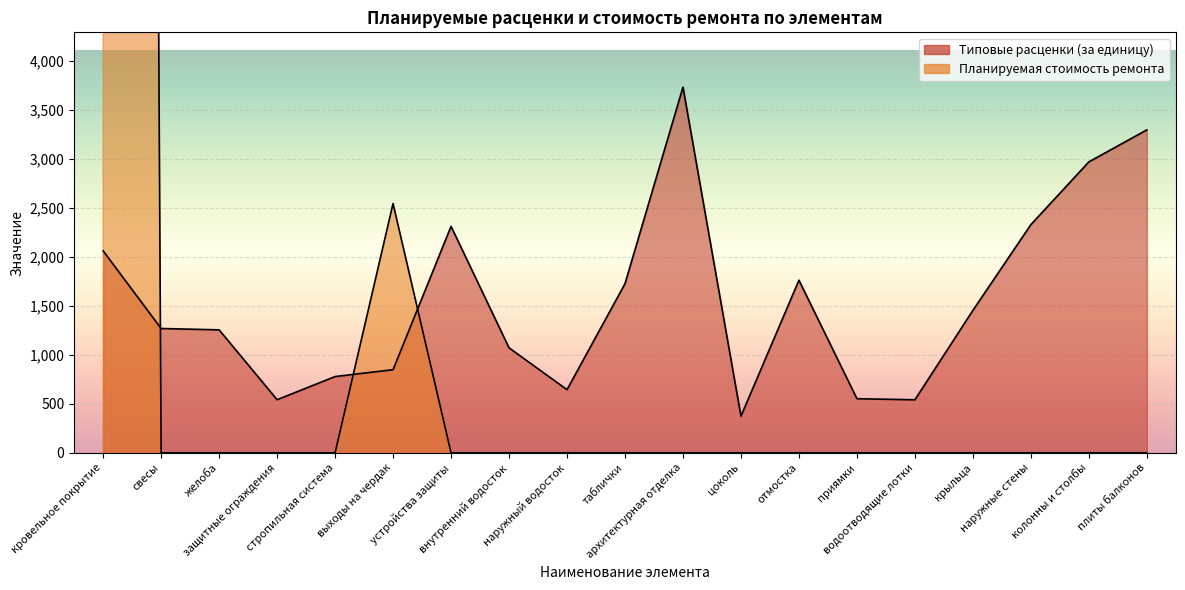

In Планируемая стоимость ремонта, how many points are higher than both neighbors (excluding endpoints)?

1